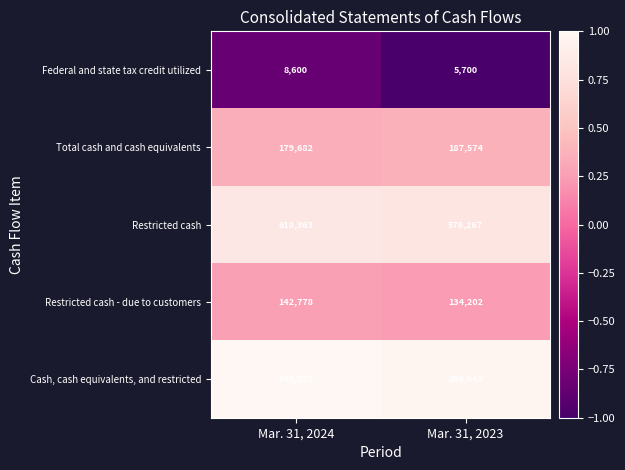

What is the total value across all series at Mar. 31, 2023?

1801786